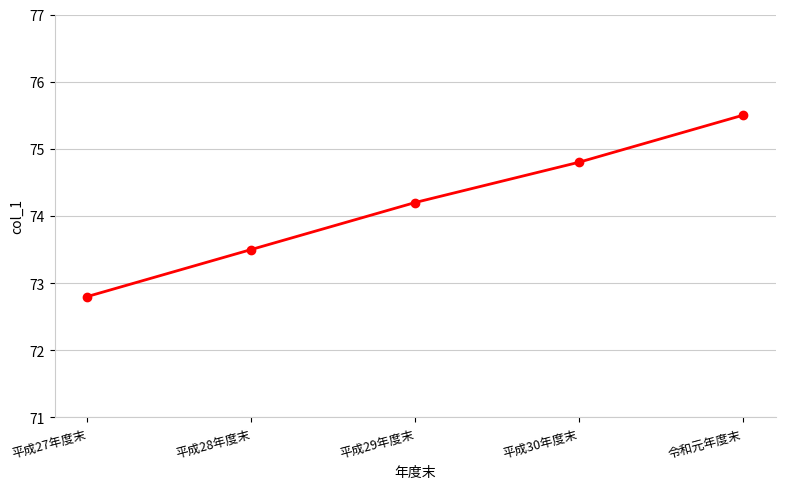

What is the label of the 1st point from the right?

令和元年度末